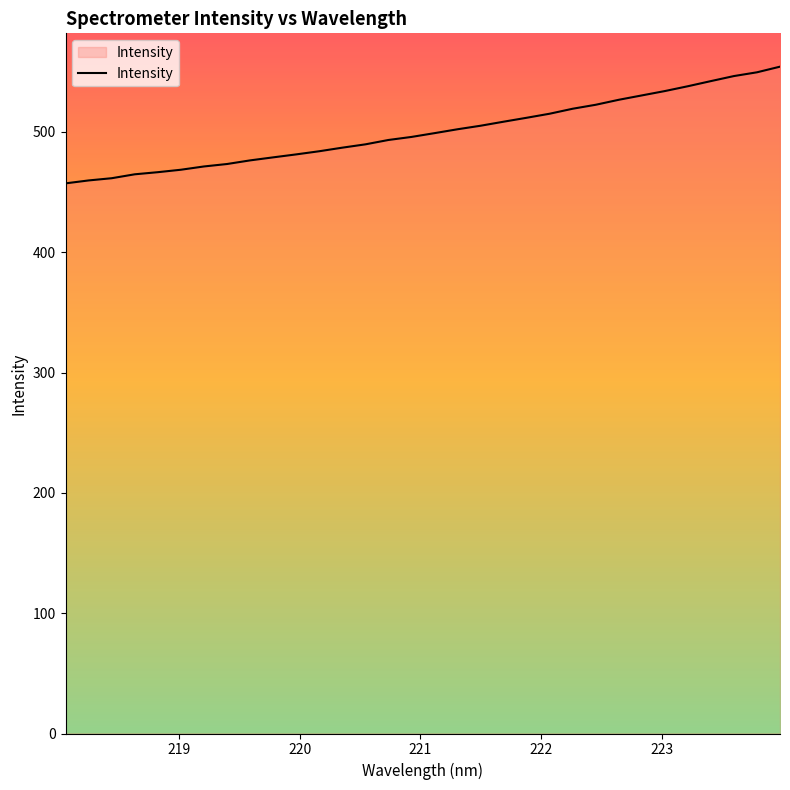

What is the minimum value shown in the chart?

457.3